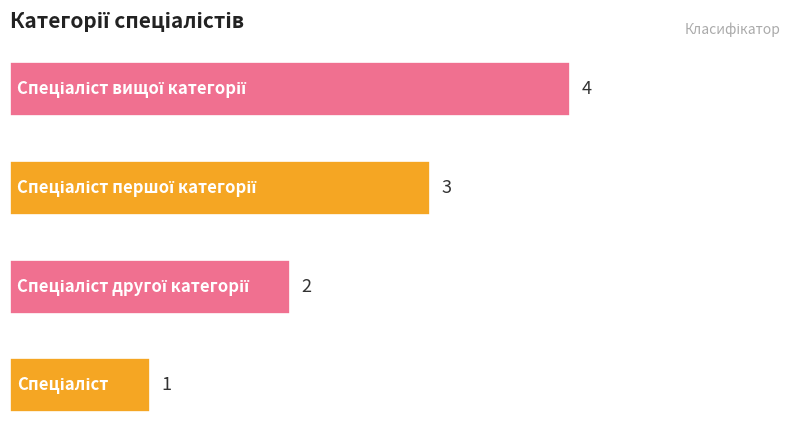

What is the sum of all values?

10